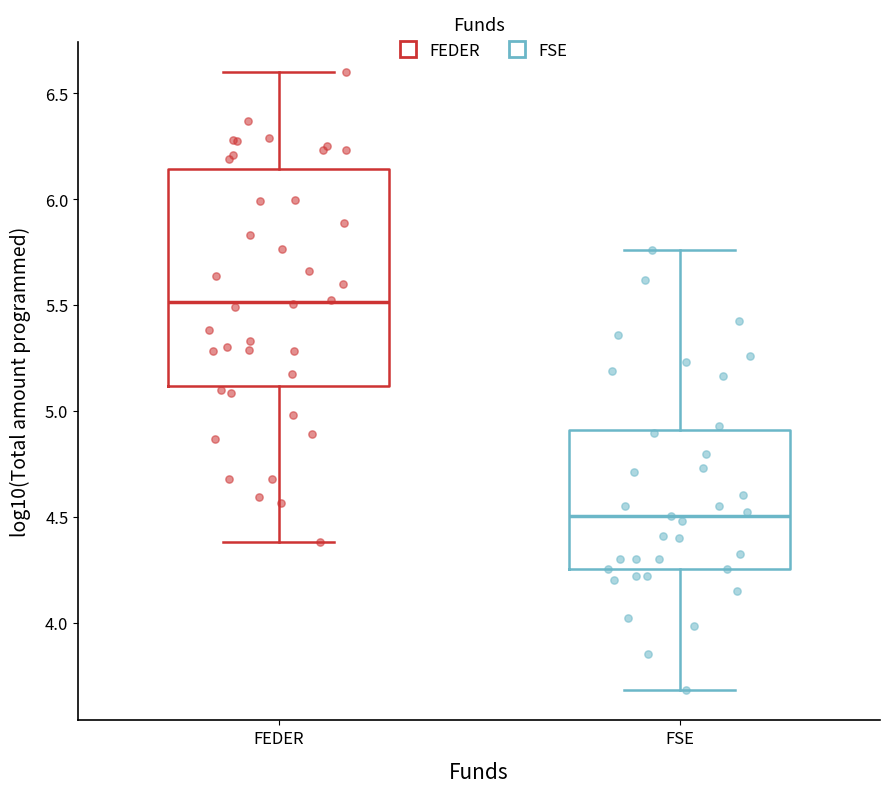

Reading left to right, read every box against the y-axis: the position of its median line, the range the box covers, and the ends of its whiskers. The values are not printed on the chart, so give them approximately, as read against the axis.

FEDER: median 5.50, box 5.10 to 6.15, whiskers 4.40 to 6.60
FSE: median 4.50, box 4.25 to 4.90, whiskers 3.70 to 5.75